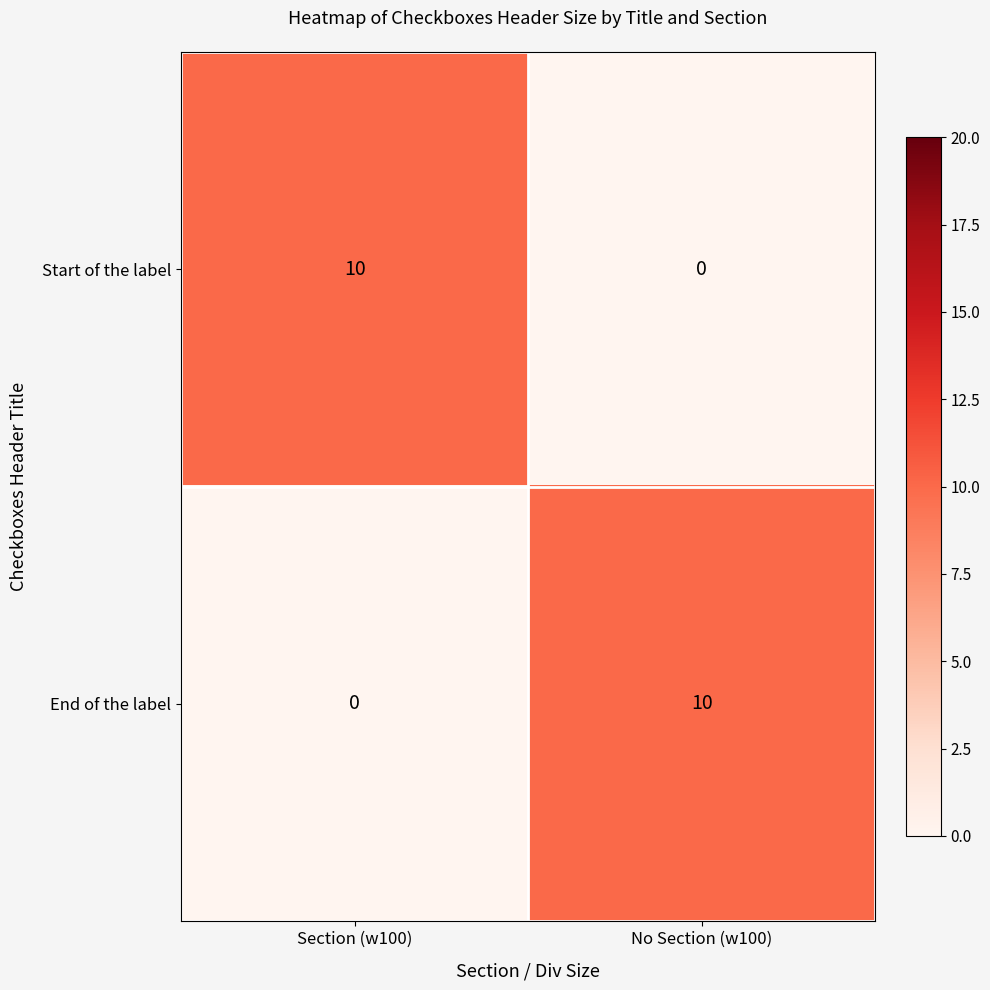

What is the sum of all End of the label values?

10